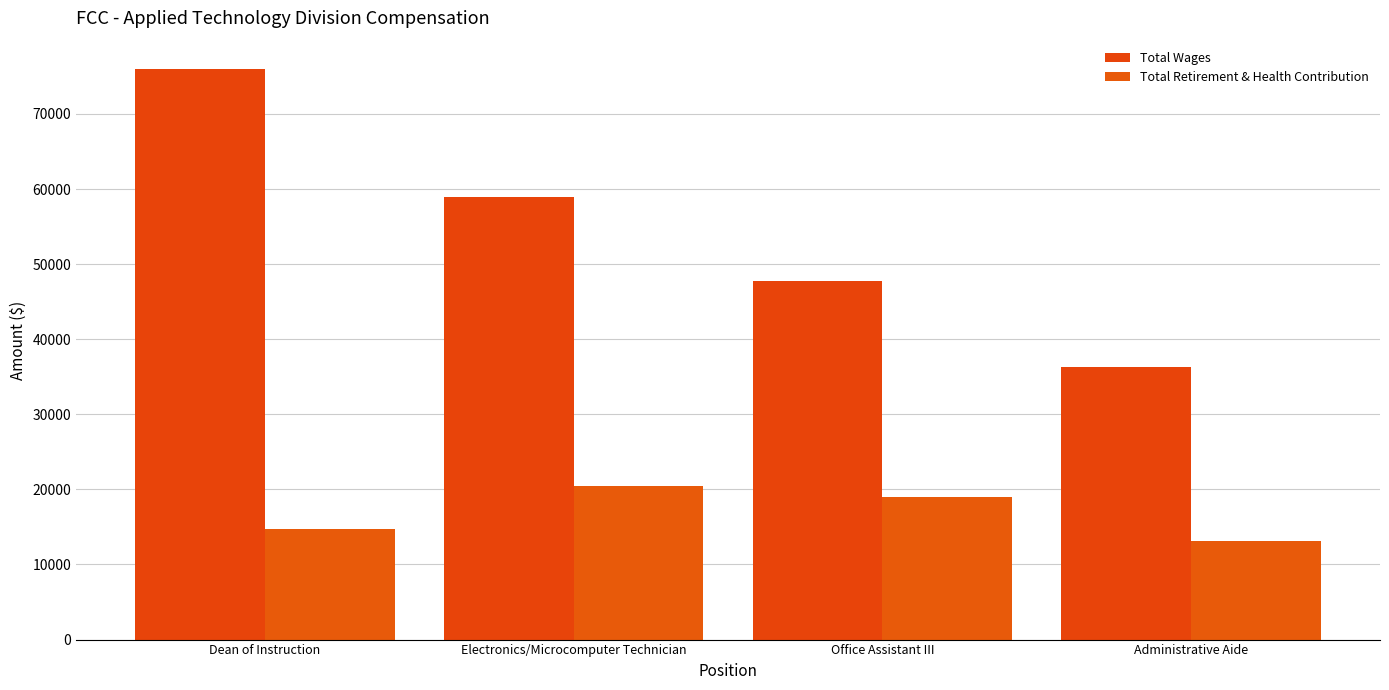

Rank the series by their maximum value, from lowest to highest.

Total Retirement & Health Contribution, Total Wages